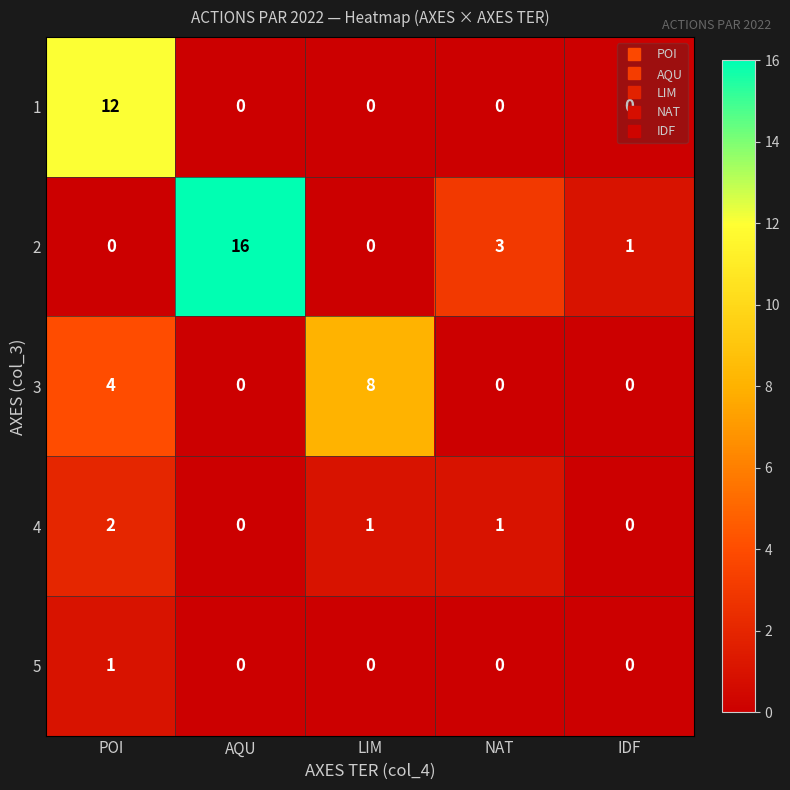

Which series changed the most between LIM and NAT?

3